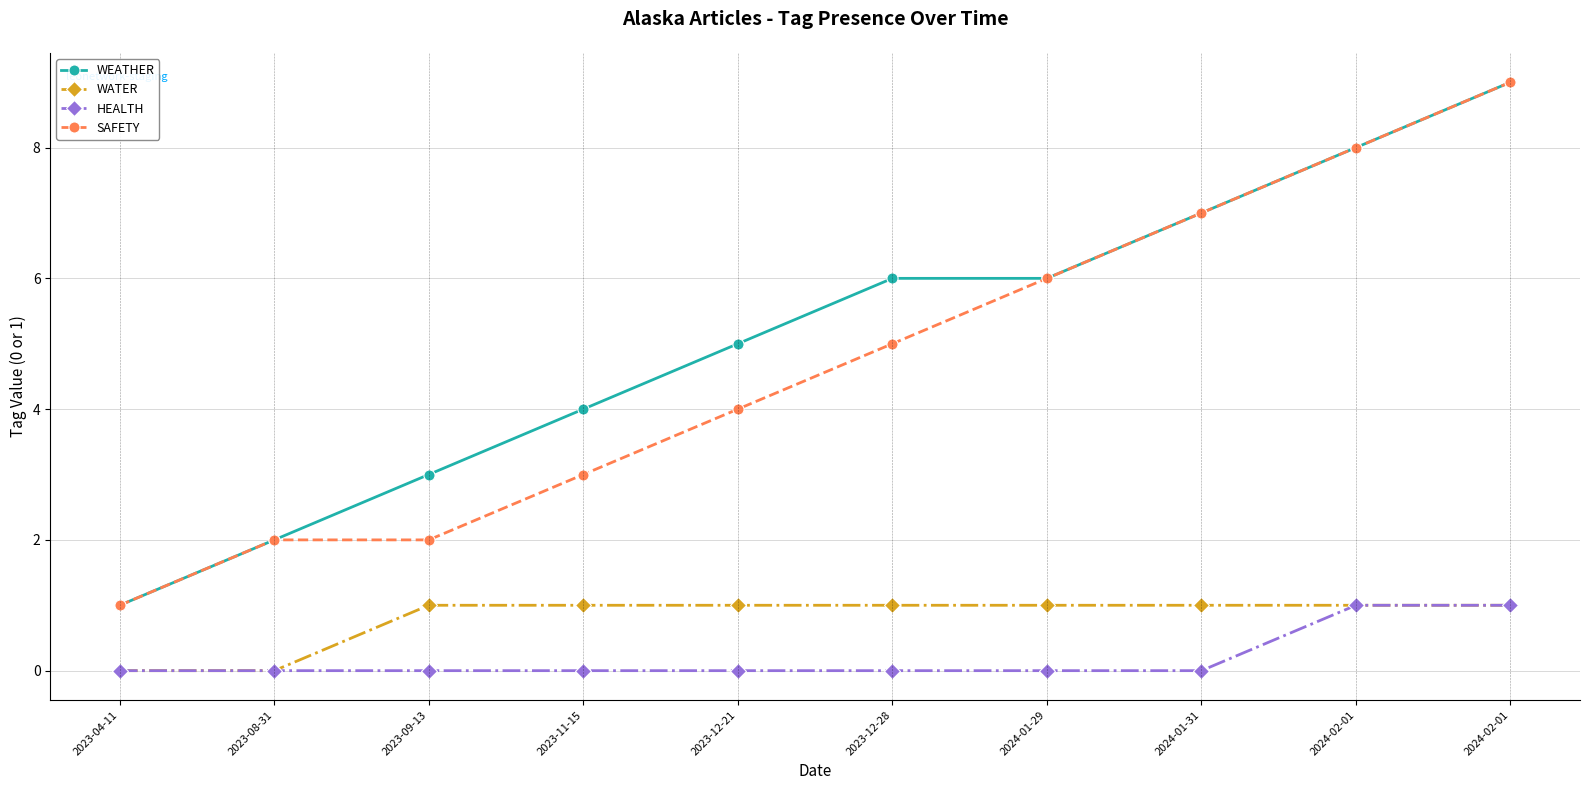

How many distinct data groups are displayed?

4